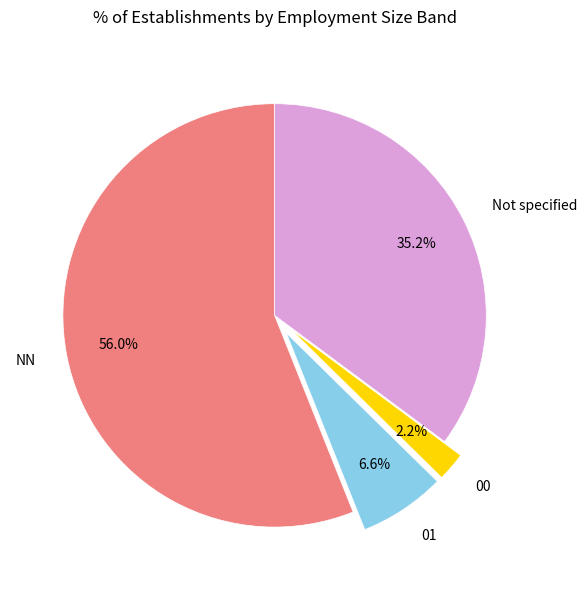

How many slices are in this pie chart?

4